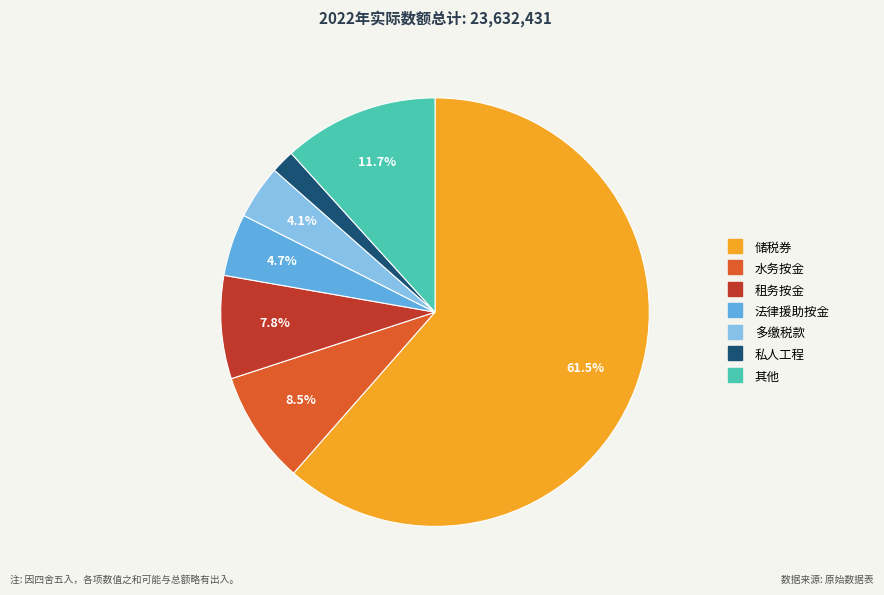

To the nearest percent, what is the difference between the 法律援助按金 and 多缴税款 slice percentages?

1%